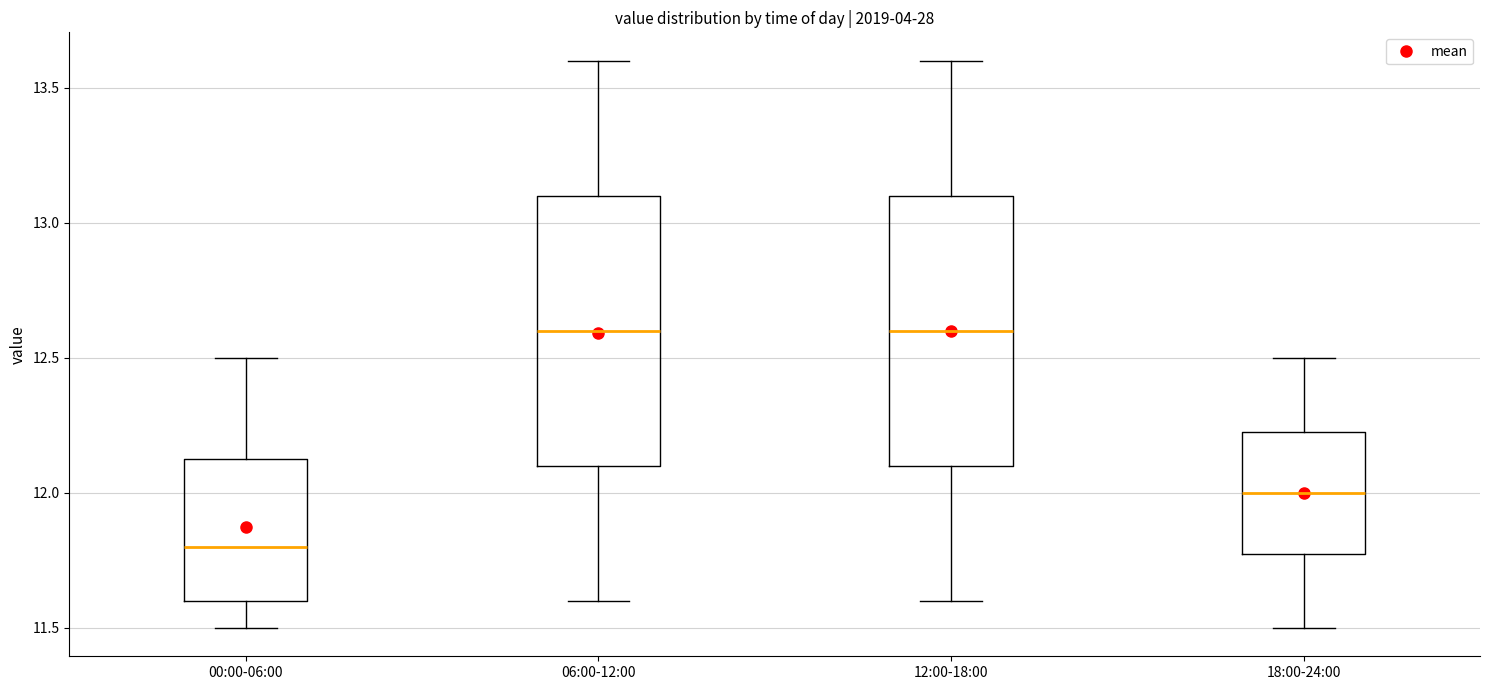

Where is the lower edge of the box for 00:00-06:00 on the y-axis? The values are not printed on the chart, so give them approximately, as read against the axis.

11.60